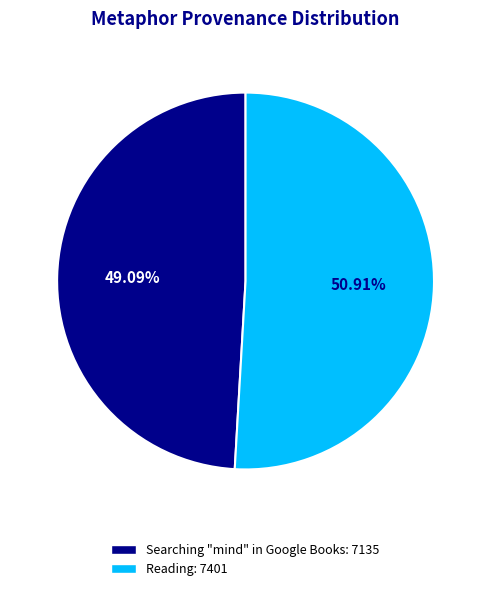

Between Reading and Searching "mind" in Google Books, which is larger?

Reading